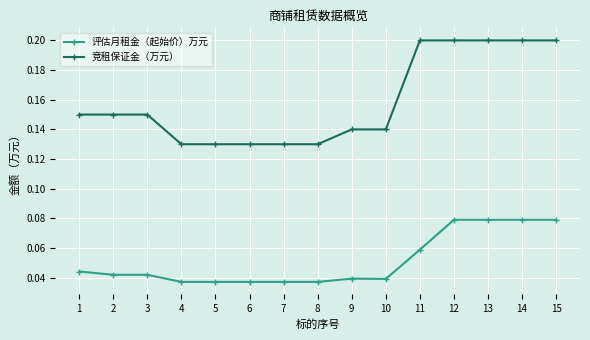

True or false: 评估月租金（起始价）万元 and 竞租保证金（万元） cross at least once.

False